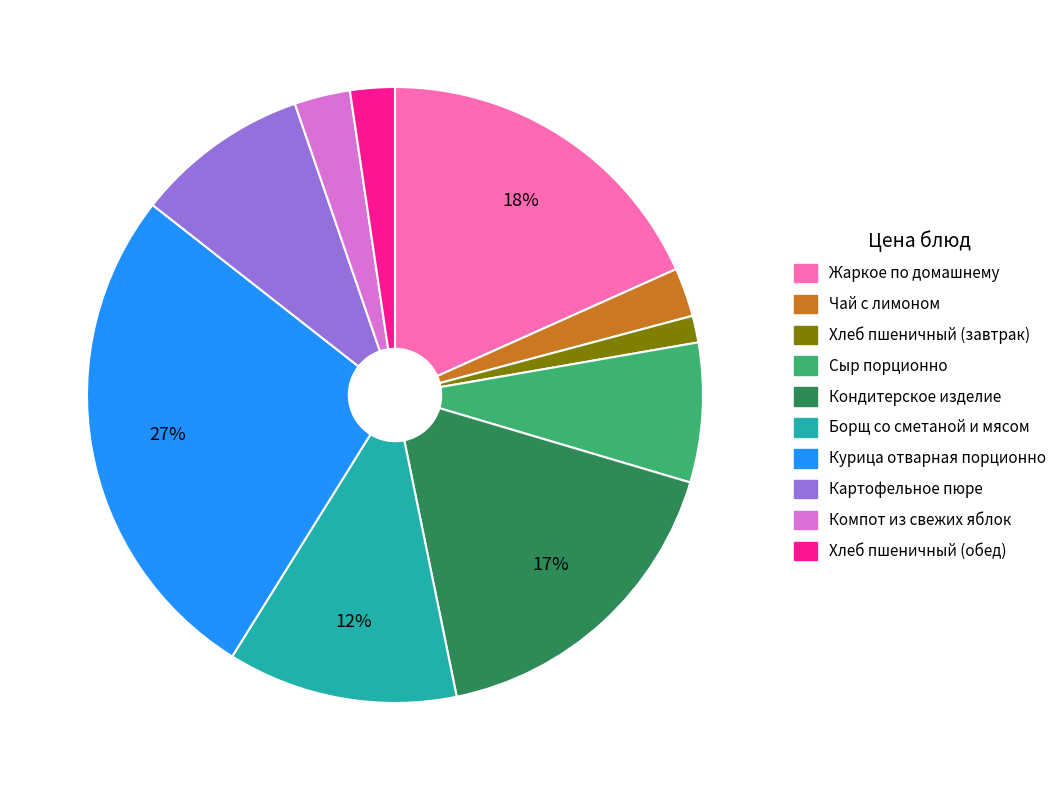

True or false: Хлеб пшеничный (завтрак) accounts for 10% of the total.

False